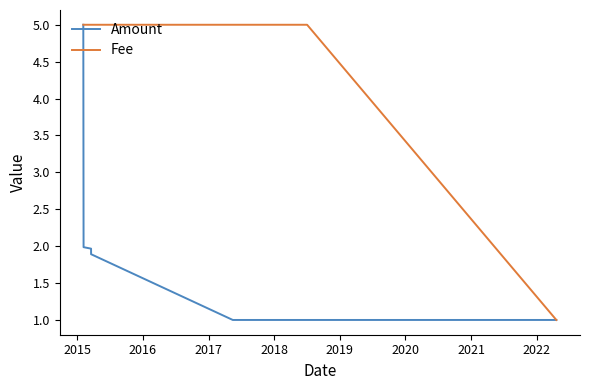

What is the greatest value displayed?

5.0